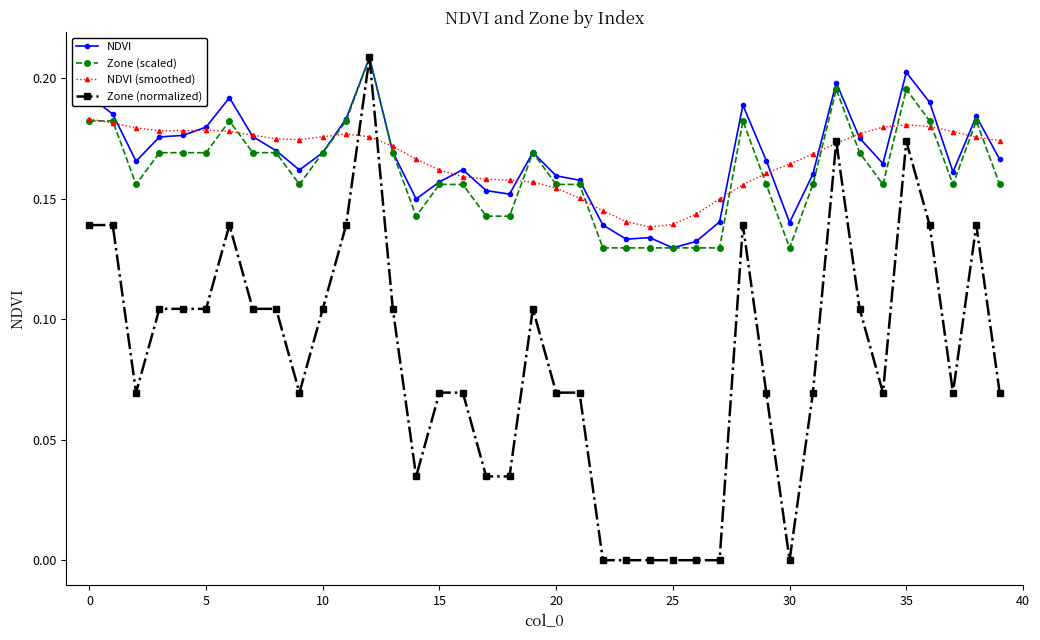

True or false: NDVI (smoothed) has more than 2 points higher than both neighbors.

True